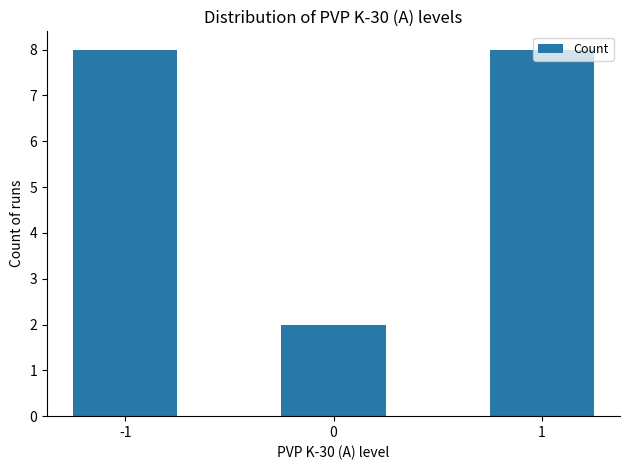

Reading left to right, extract all data points from this chart.

8	2	8